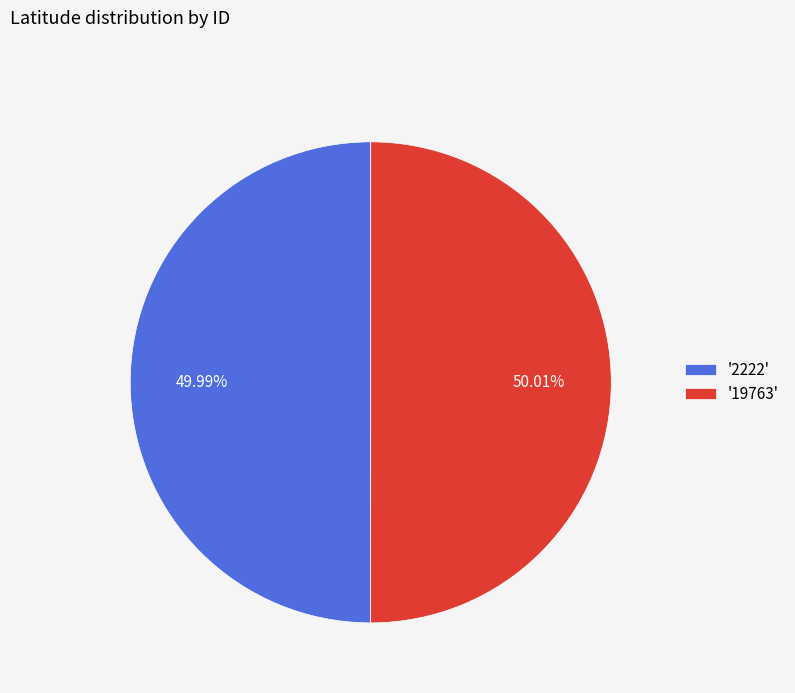

What is the ratio of the value at '2222' to the value at '19763'?

1.0